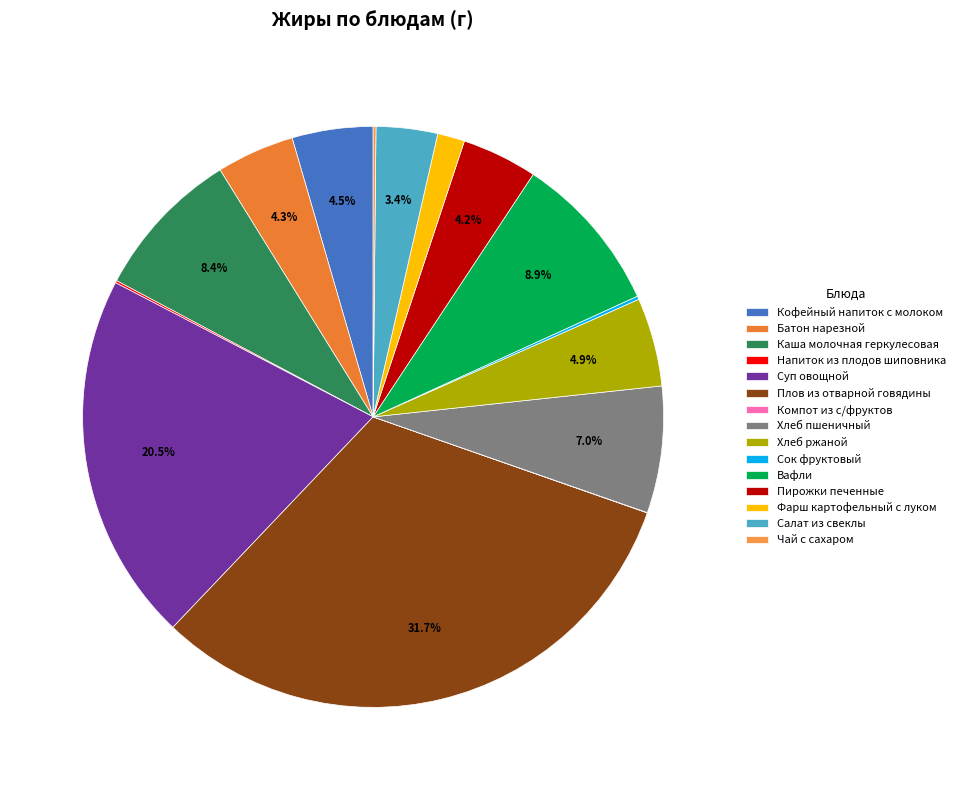

Which slice is the largest?

Плов из отварной говядины